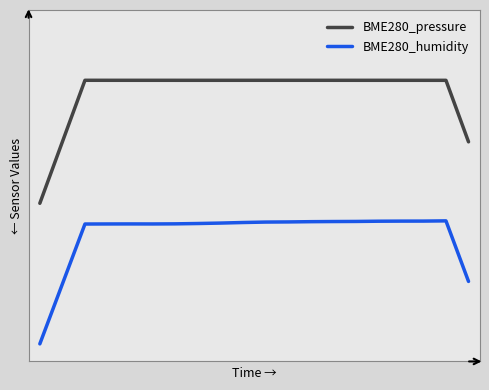

True or false: BME280_pressure has more than 2 points higher than both neighbors.

True